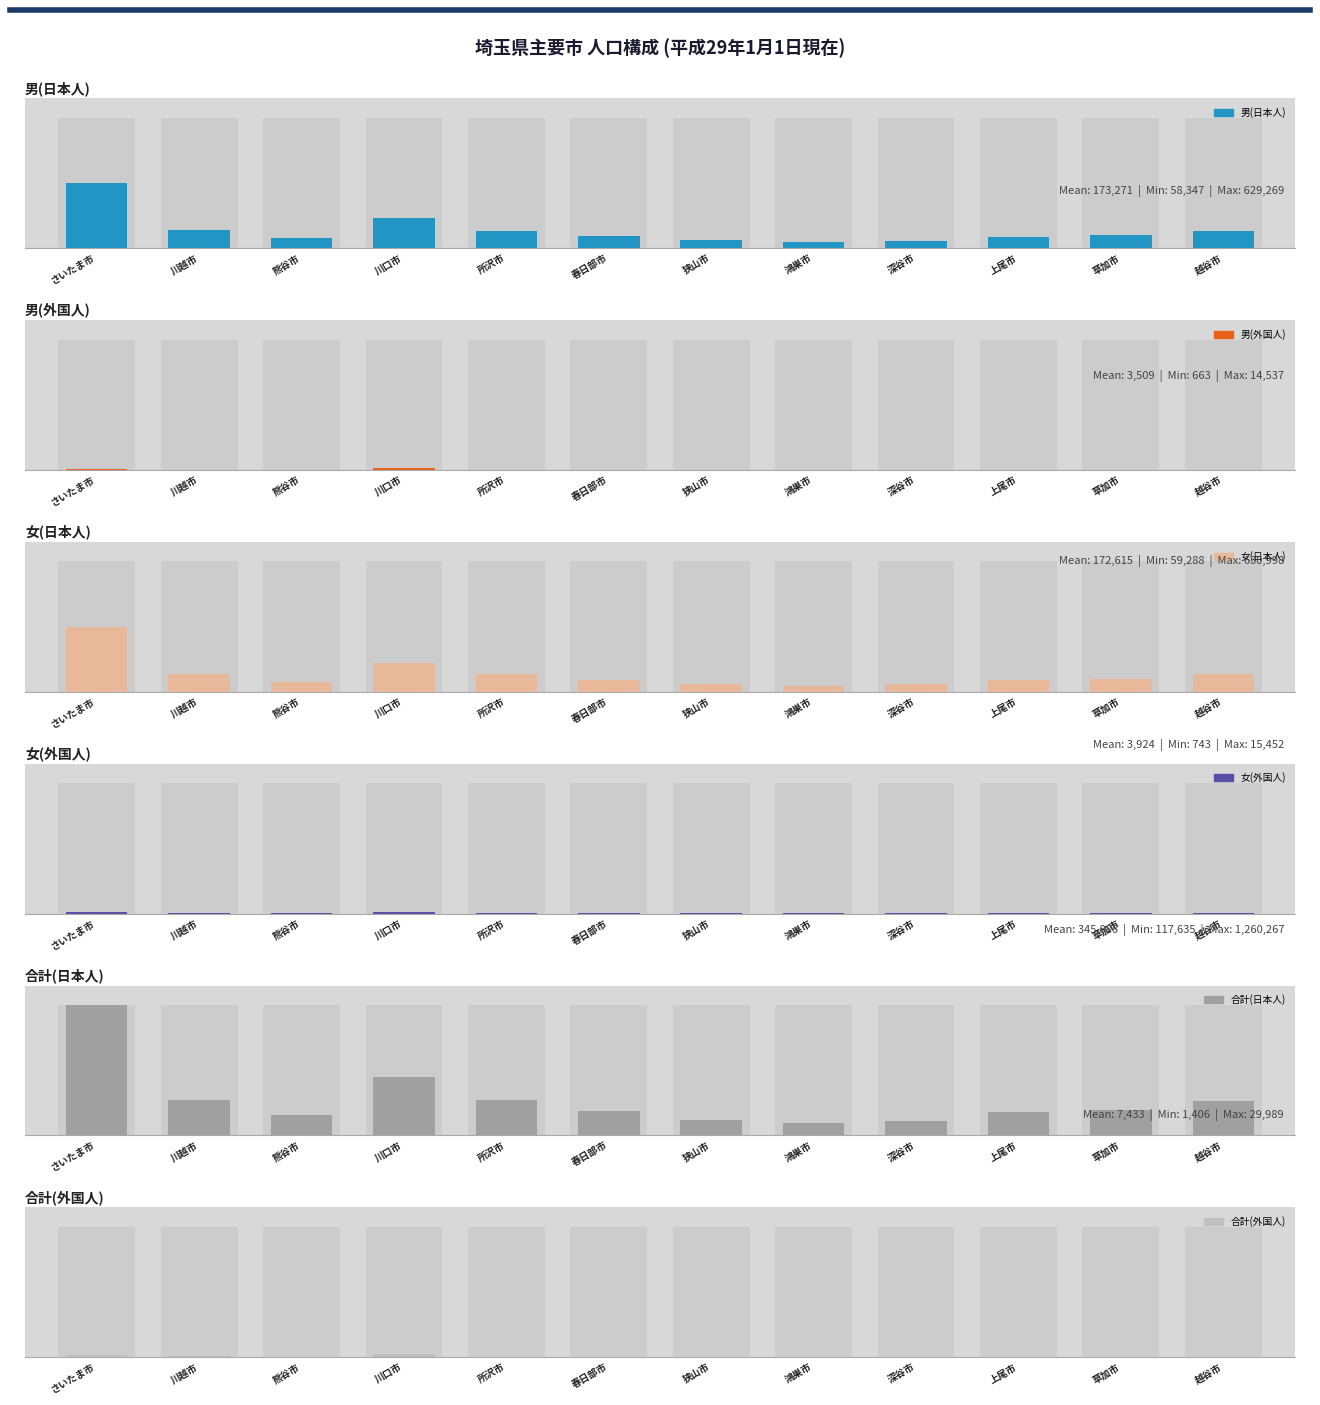

The 男(日本人) series shows 629269 at さいたま市. True or false?

True